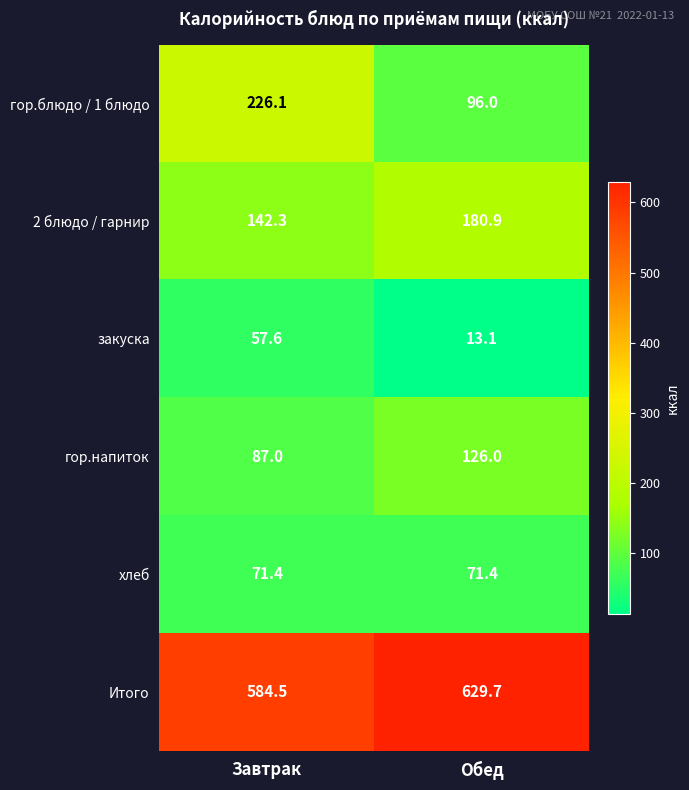

What is the greatest value displayed?

629.7